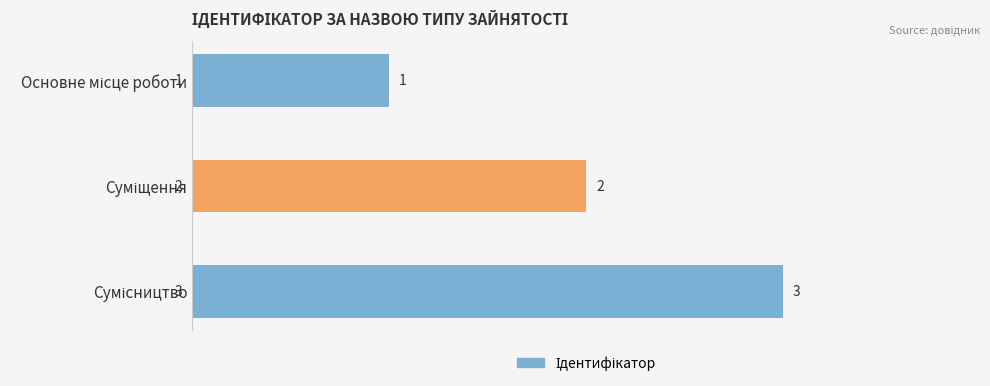

What is the value of the 2nd bar from the top?

2